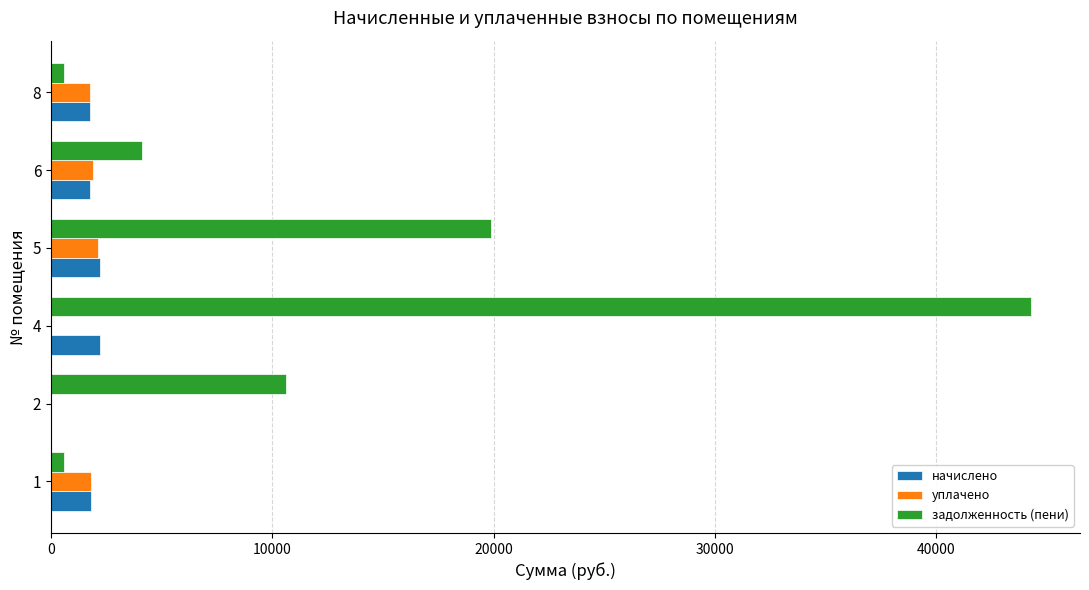

What is the sum of the задолженность (пени) values at 6 and 5?

24014.3